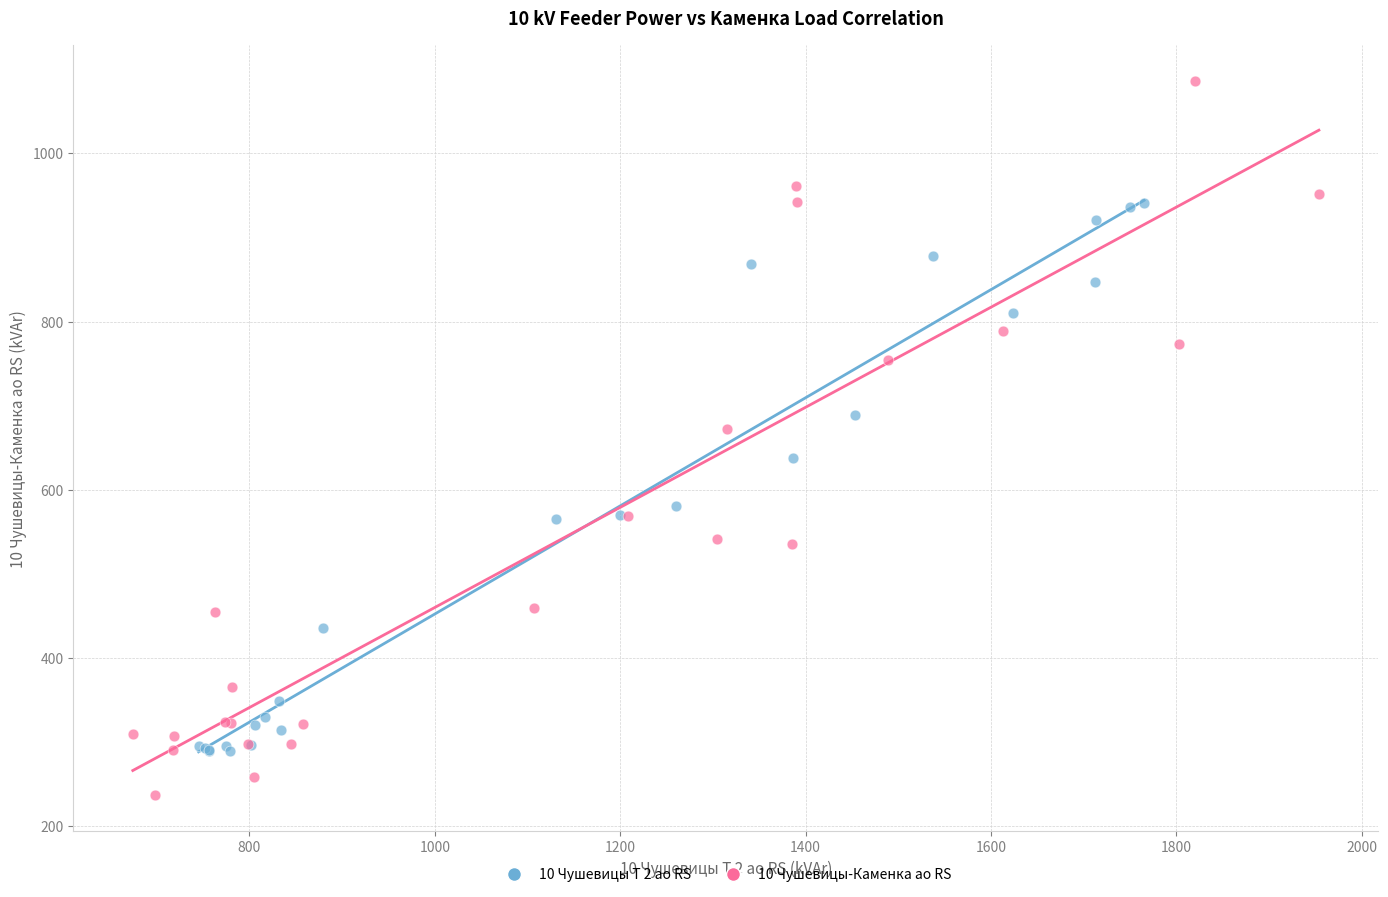

Which series contains the lowest Y value?

10 Чушевицы-Каменка ао RS